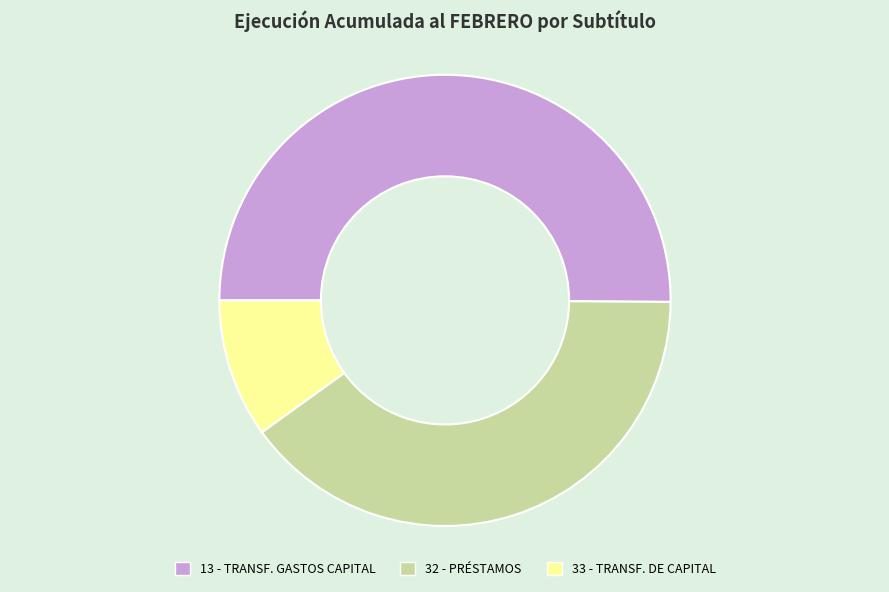

Approximately how many times larger is the value at 32 - PRÉSTAMOS compared to 13 - TRANSF. GASTOS CAPITAL?

0.8